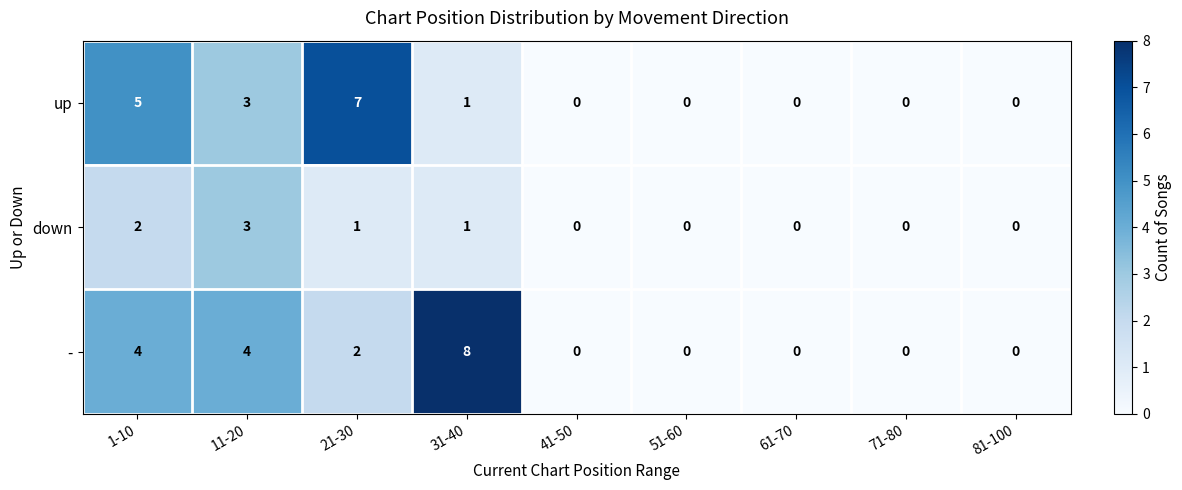

What is the sum of all - values?

18